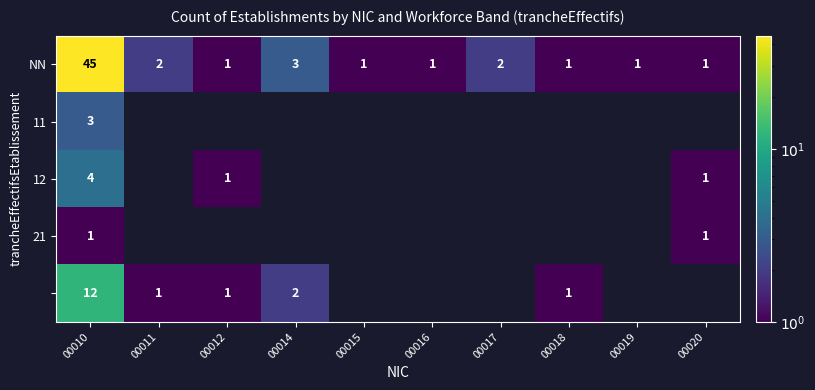

What is the smallest value displayed?

1.0